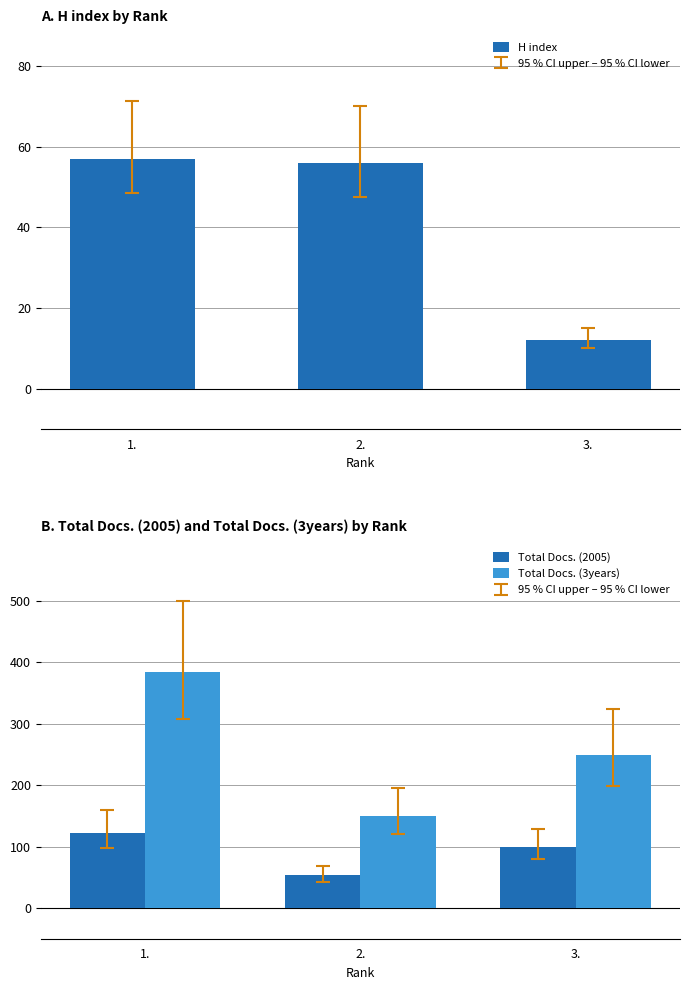

The value of Total Docs. (2005) at 2. is 31. True or false?

False